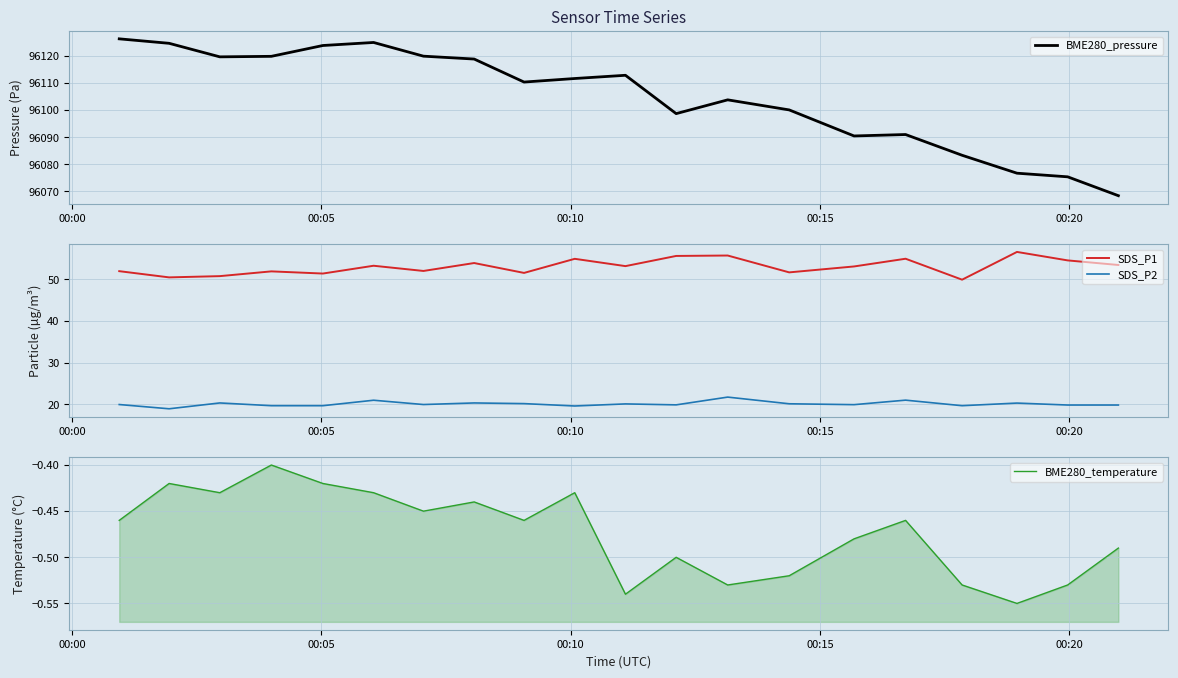

True or false: SDS_P2 and BME280_pressure intersect in this chart.

False